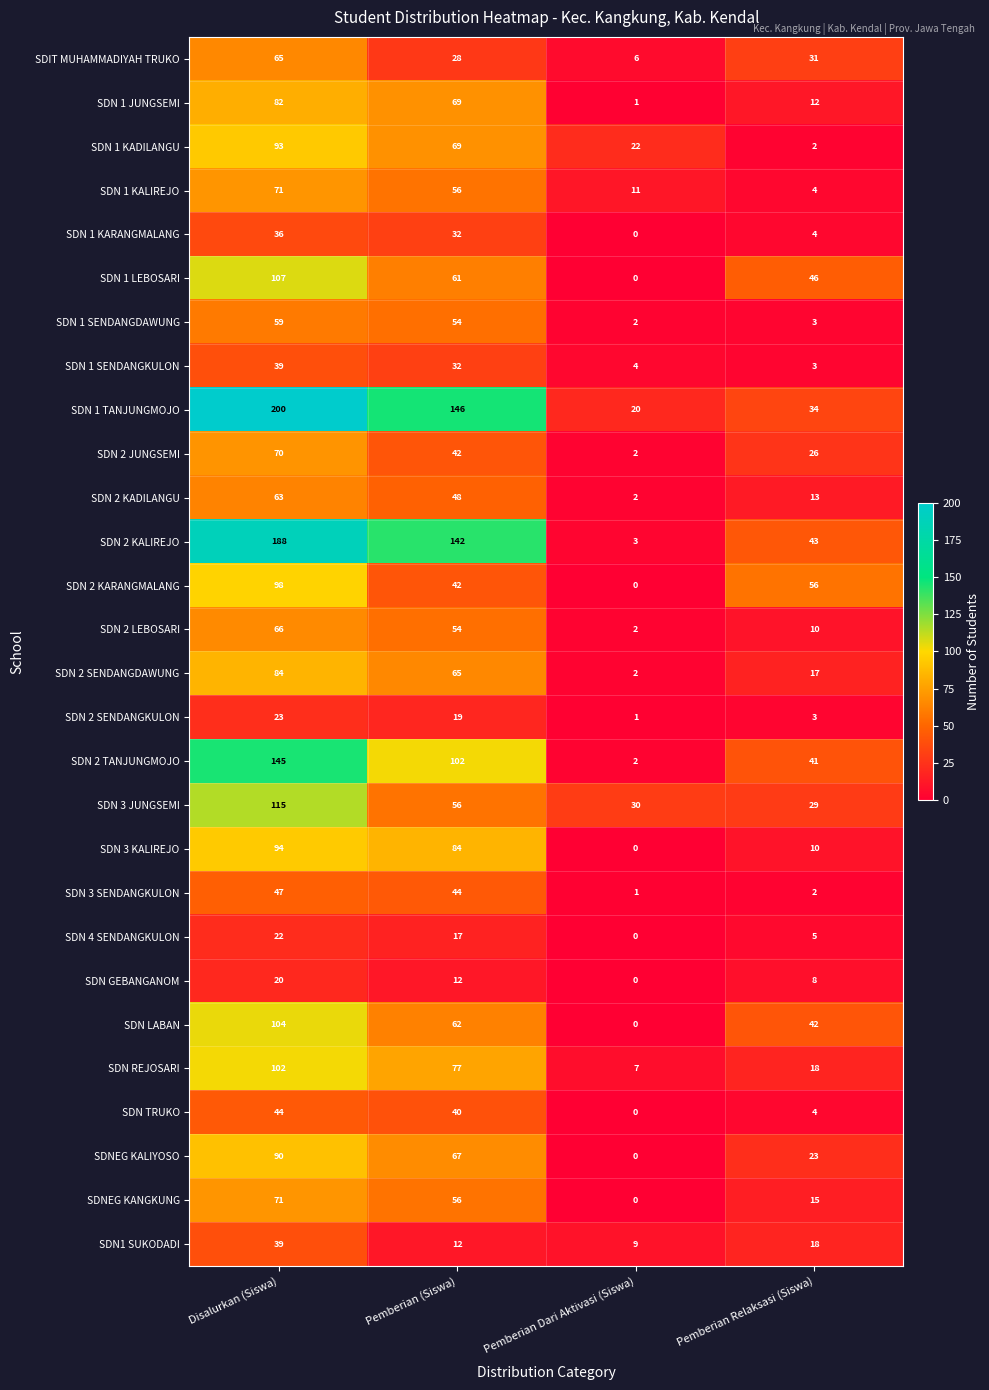

What is the approximate value of SDN LABAN at Pemberian (Siswa), to the nearest 50?

50